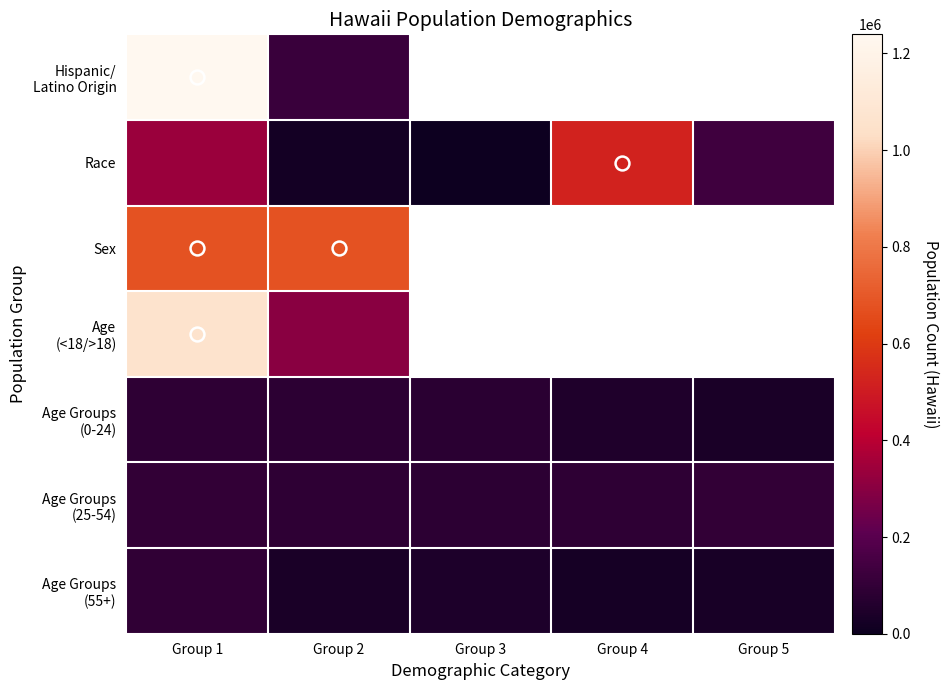

Rank the series by their maximum value, from lowest to highest.

Age Groups (0-24), Age Groups (55+), Age Groups (25-54), Race, Sex, Age (<18/>18), Hispanic/ Latino Origin